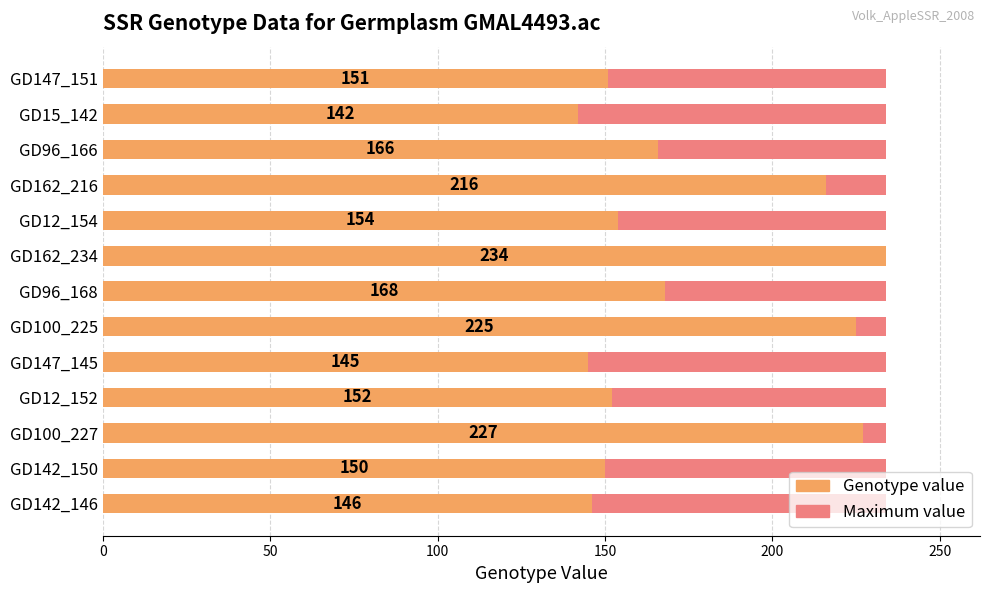

True or false: Genotype value has a value of 212.8 at GD15_142.

False